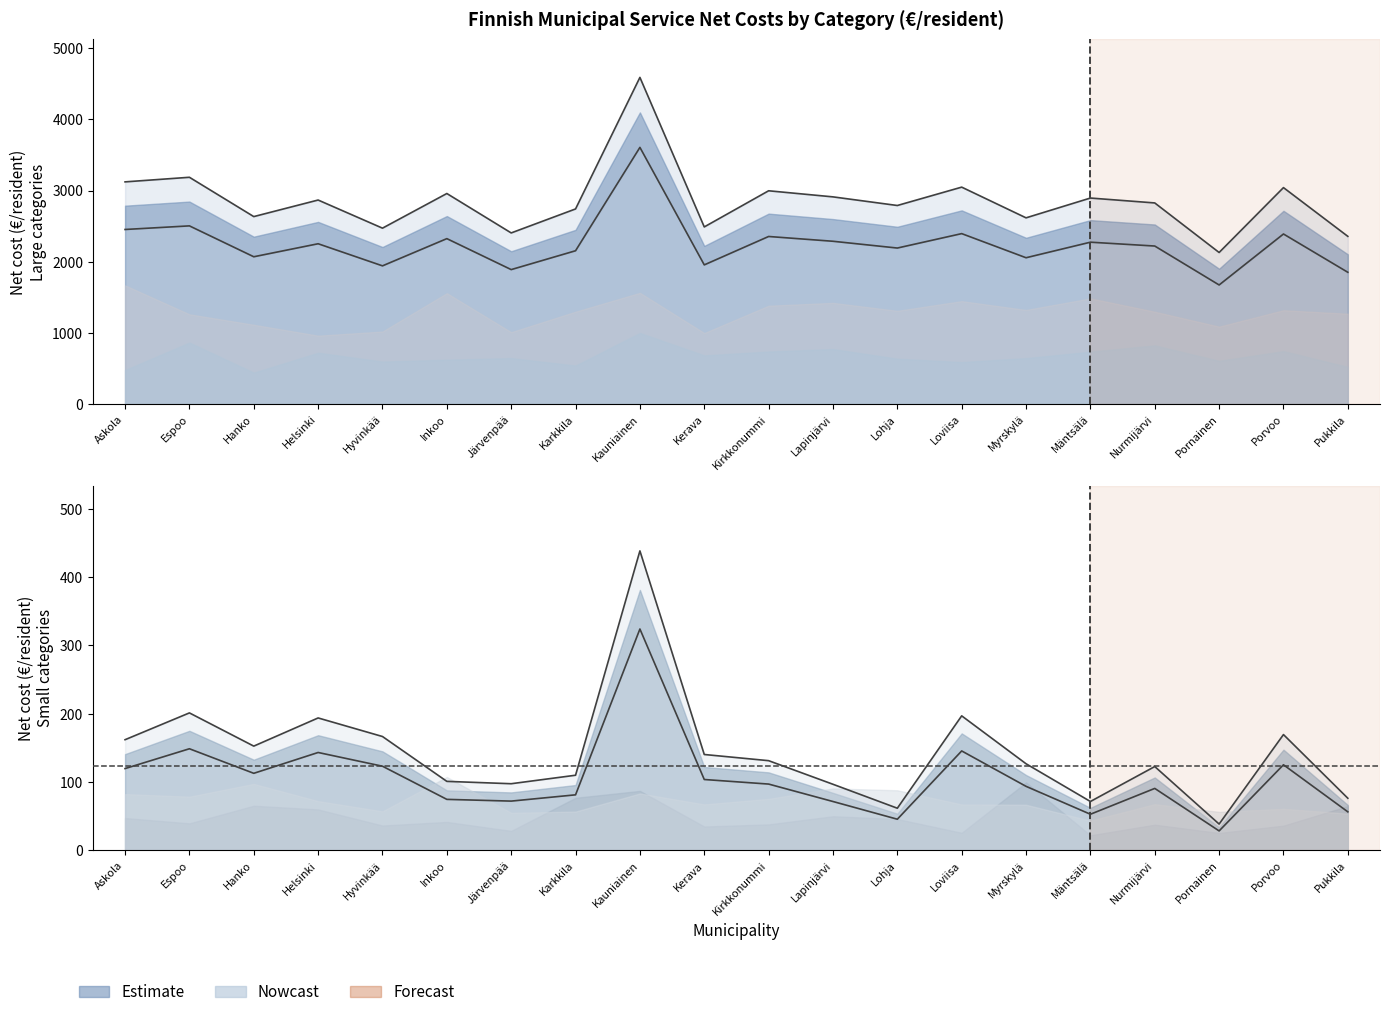

Where is the first local minimum for Sosiaali ja terveys?

Hanko